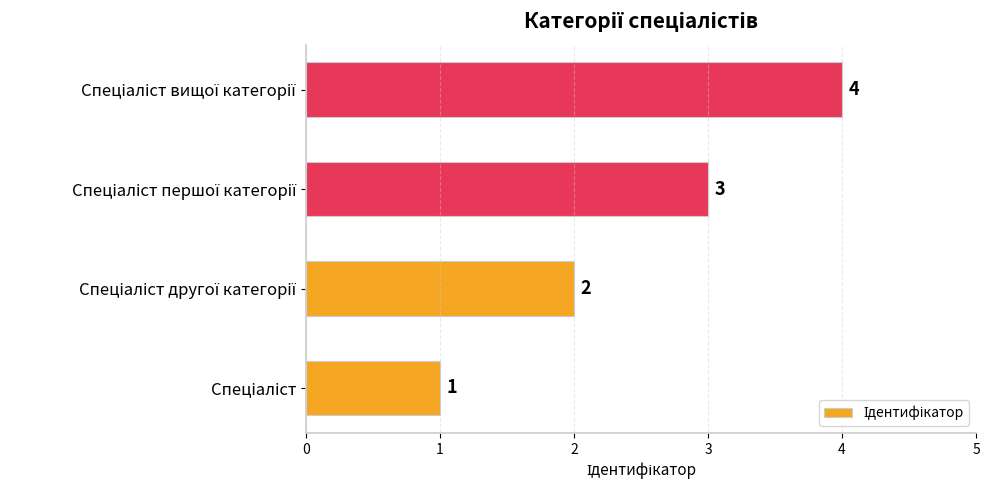

What is the greatest value displayed?

4